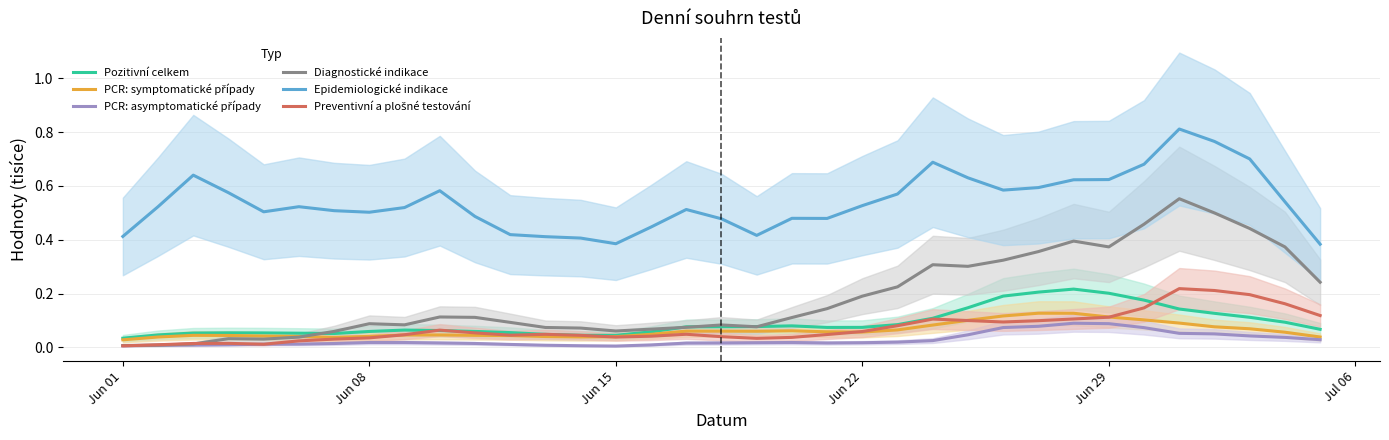

How many interior local peaks does the Epidemiologické indikace series have?

7